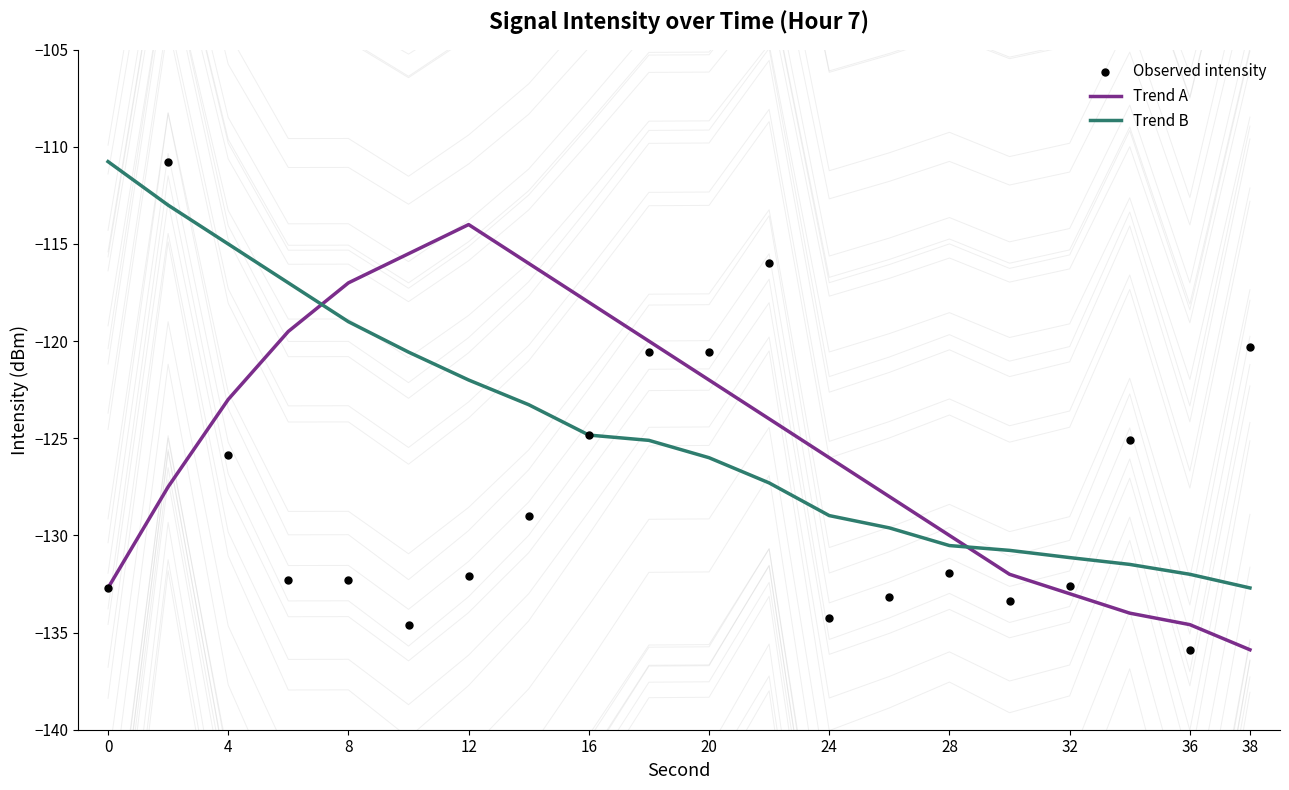

Which series has the largest total across all categories?

Trend B